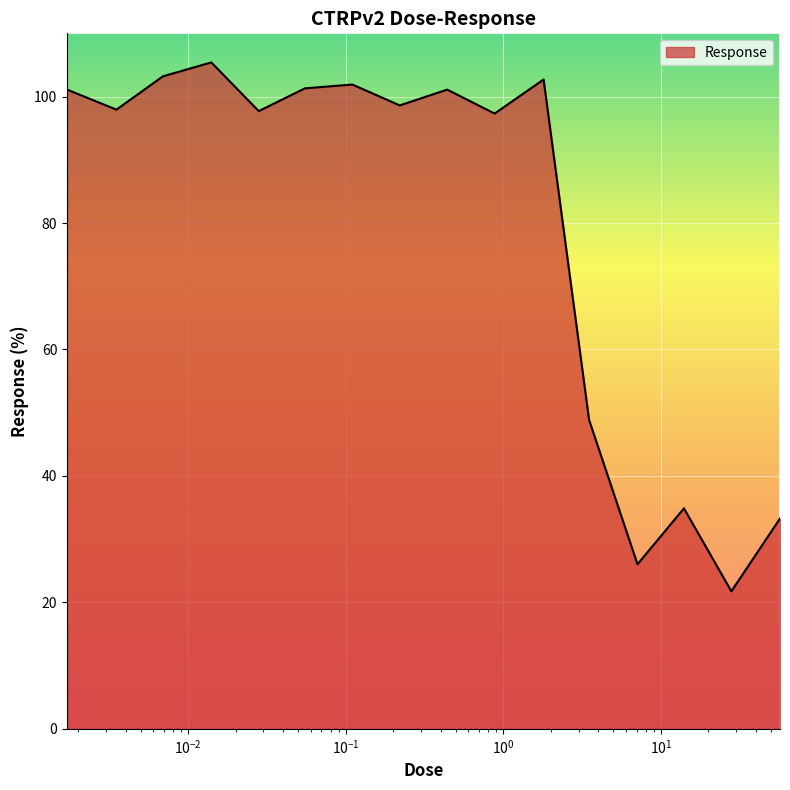

What is the smallest value displayed?

21.8